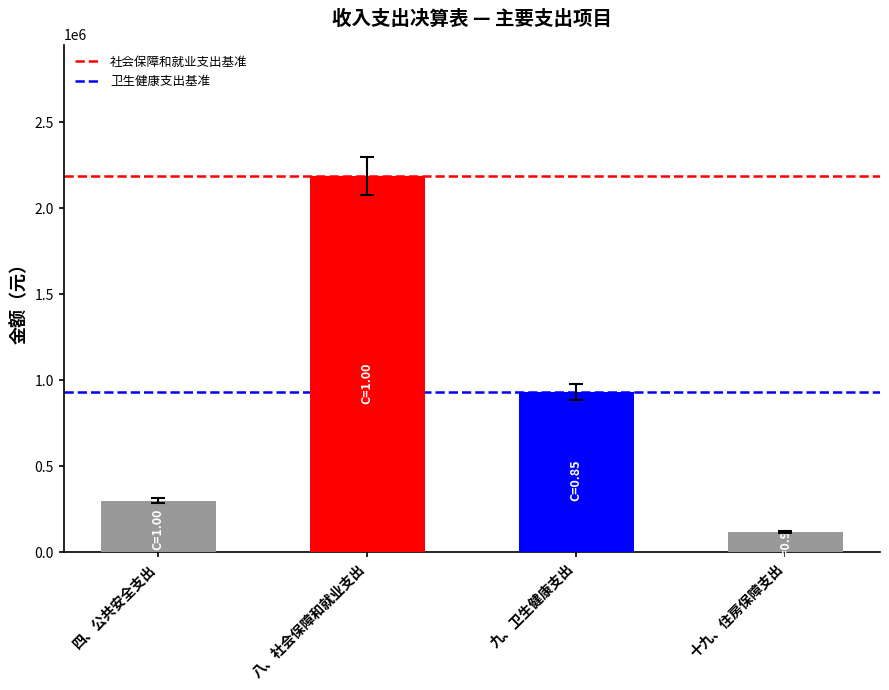

List the labels in order of value, largest first.

八、社会保障和就业支出, 九、卫生健康支出, 四、公共安全支出, 十九、住房保障支出